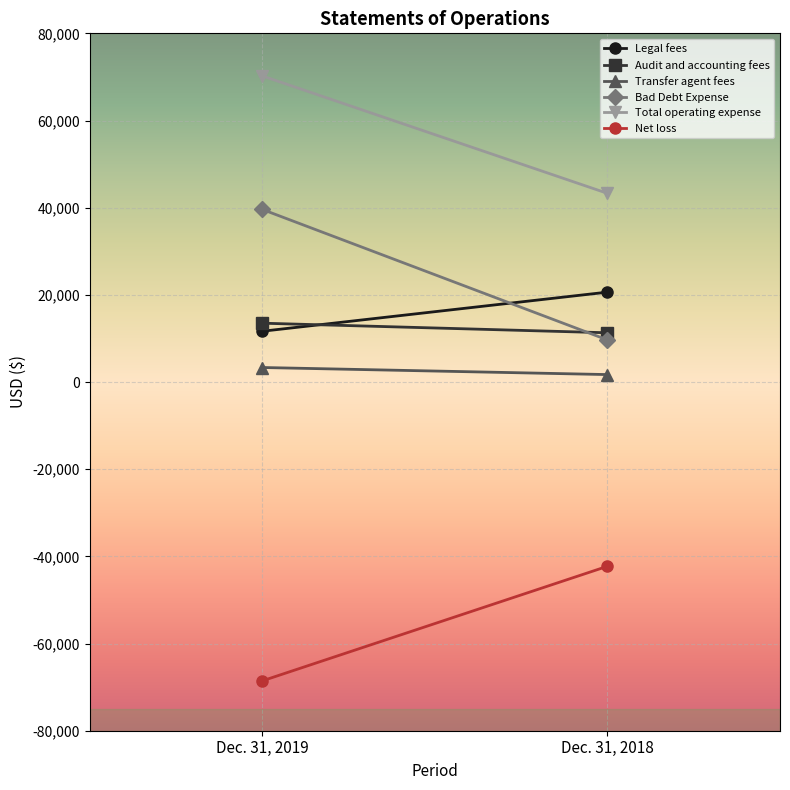

Is the value of Net loss at Dec. 31, 2018 greater than the value of Audit and accounting fees at Dec. 31, 2018?

No